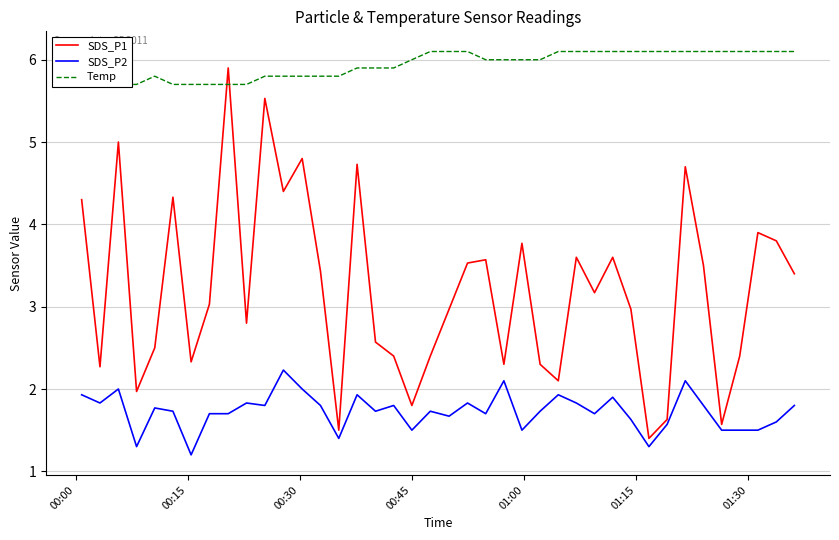

What is the highest value of the SDS_P2 series?

2.2